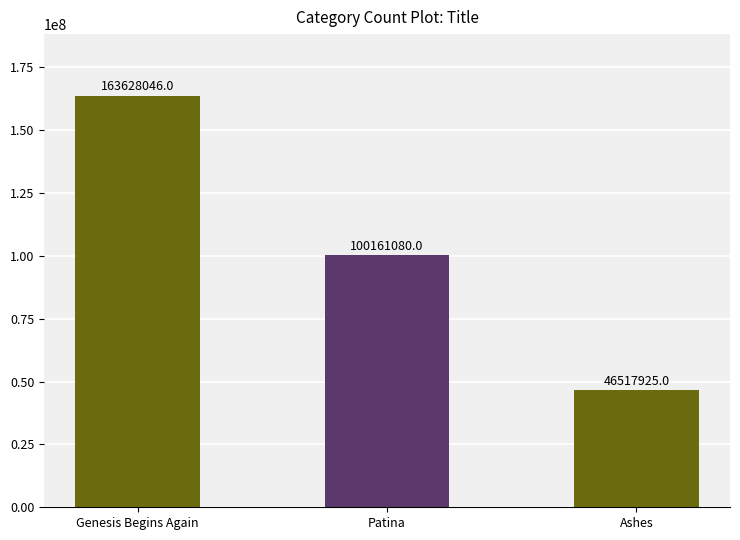

What position from the right is Patina?

2